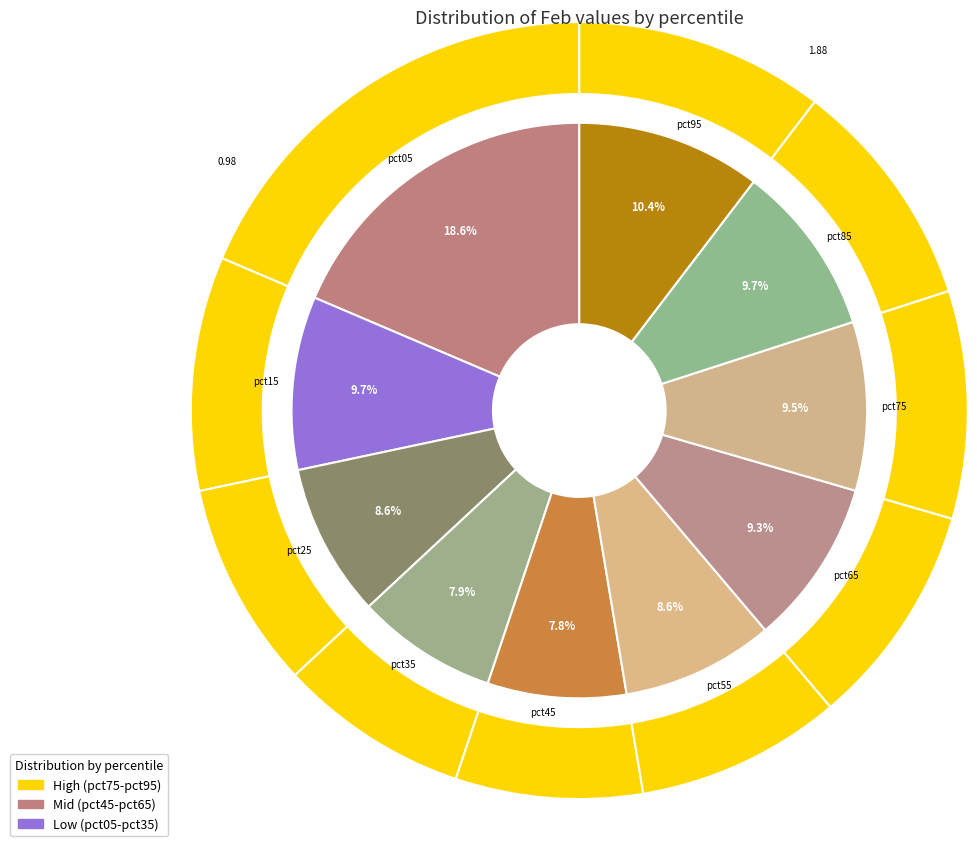

Which slice is the smallest?

pct45